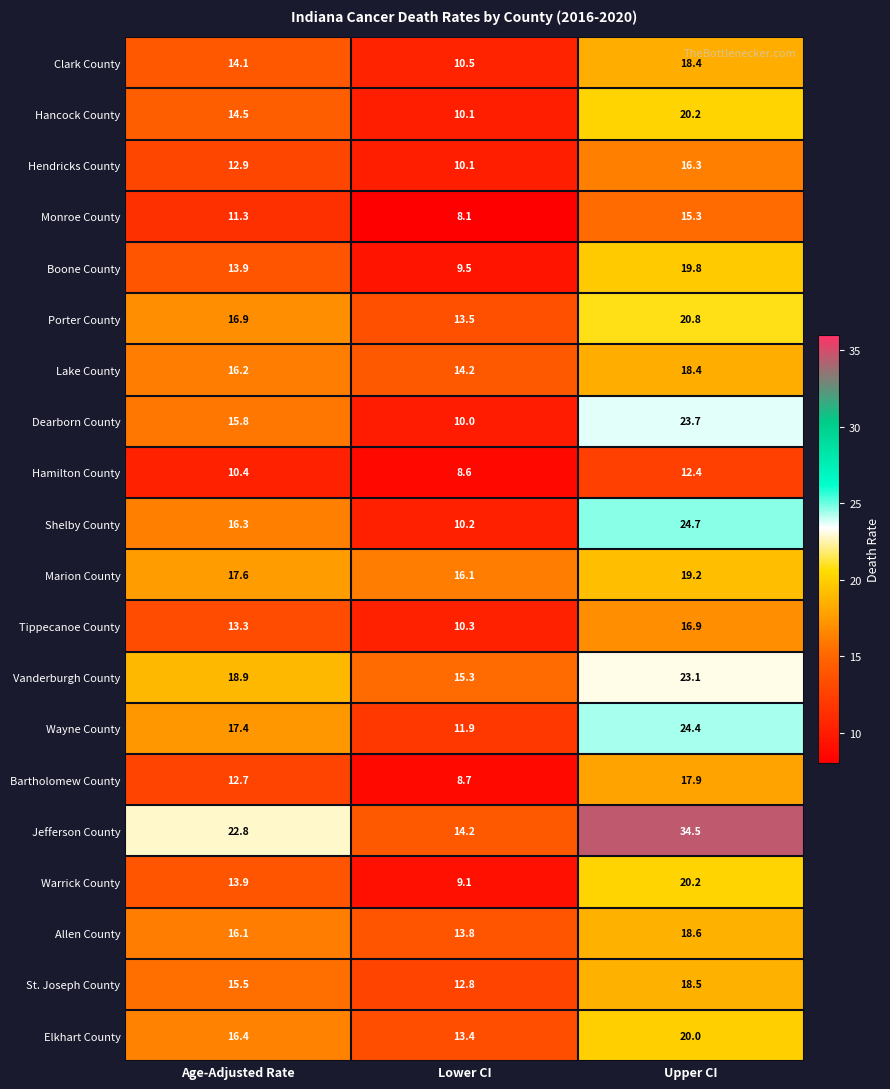

Is it true that Lake County equals 28.9 at Age-Adjusted Rate?

False